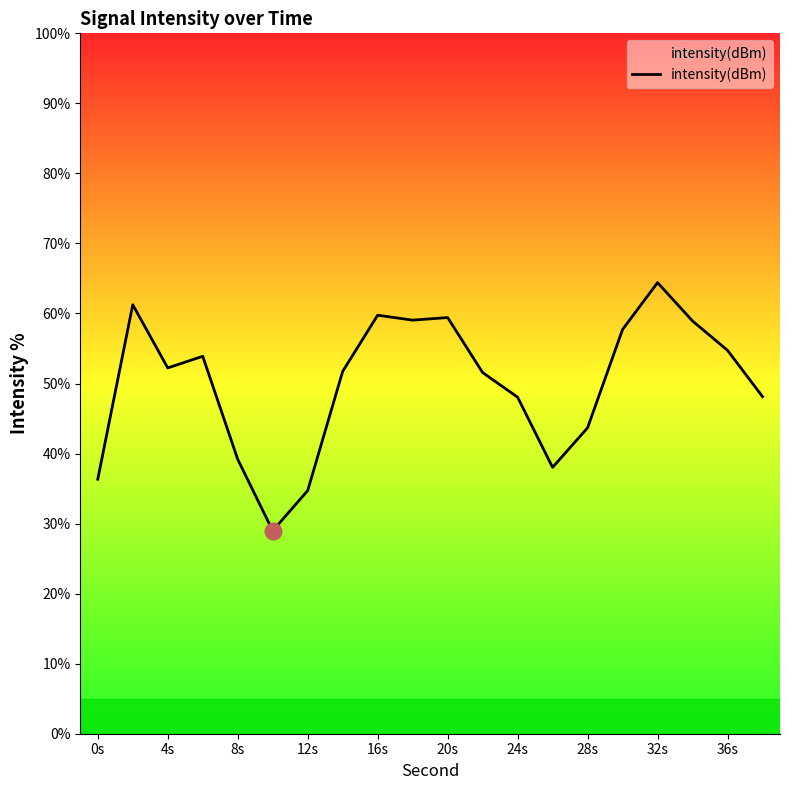

What is the greatest value displayed?

64.4